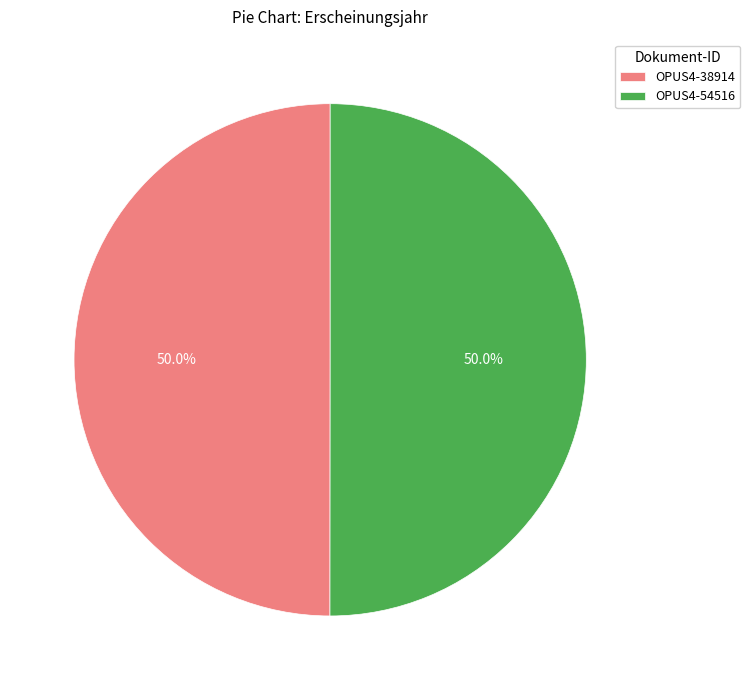

To the nearest percent, what is the average slice percentage?

50%